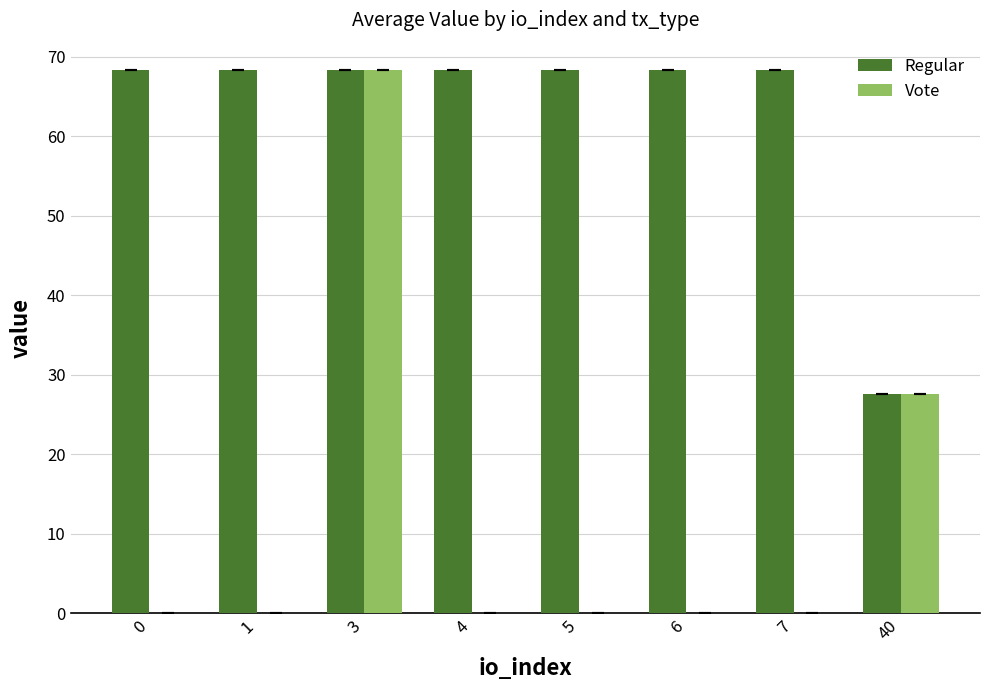

True or false: Vote has a value of 0.0 at 7.

True